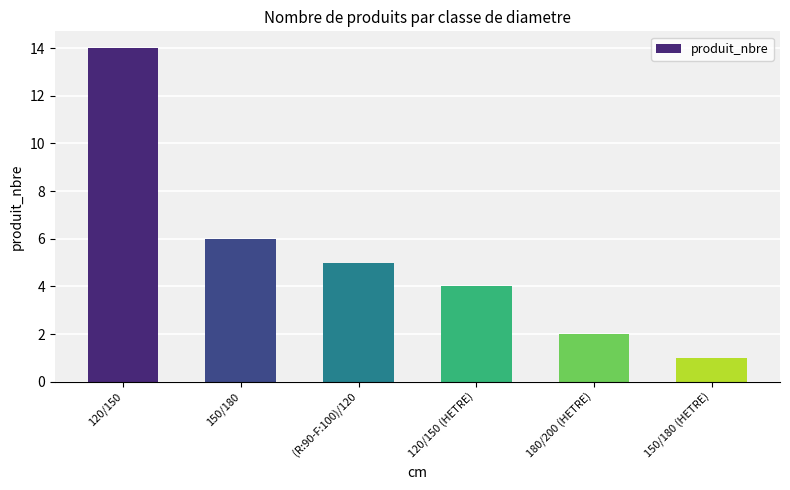

What is the value of the 5th bar from the left?

2